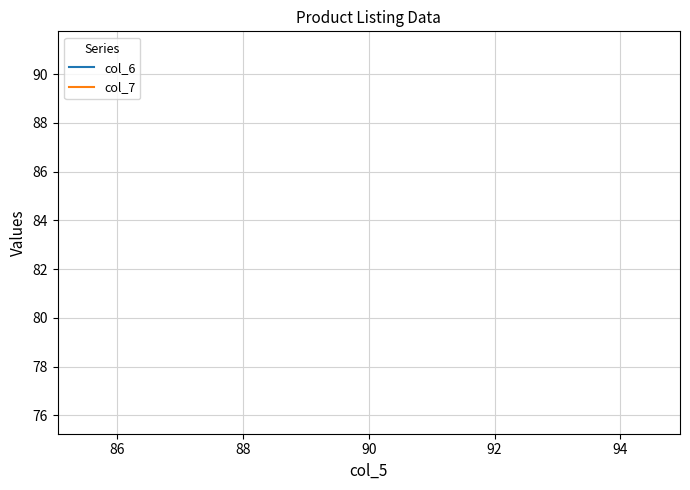

How many lines are shown in the chart?

2